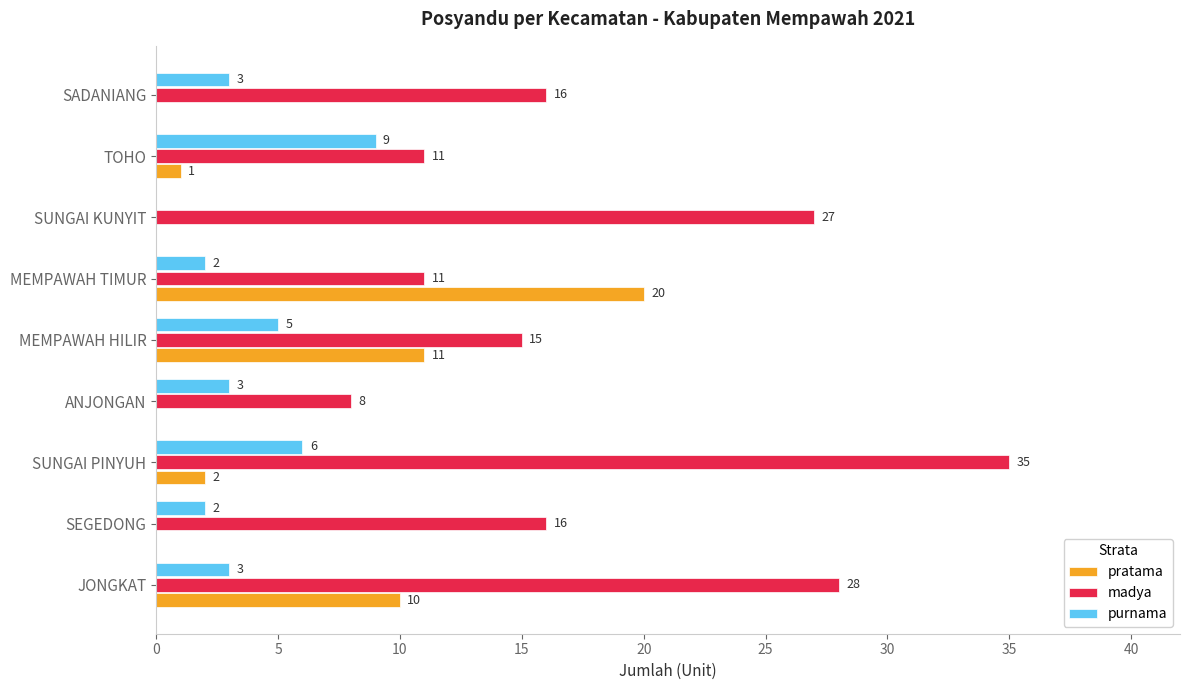

What is the sum of all purnama values?

33